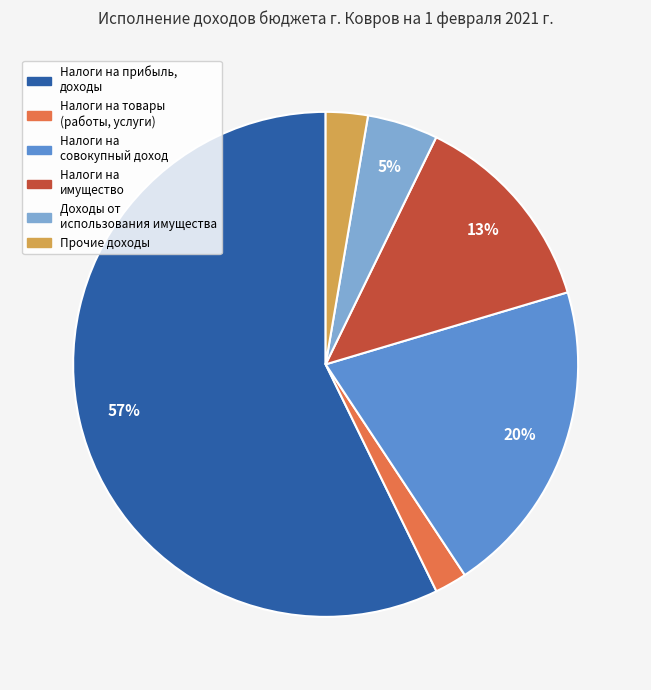

Combined, do Налоги на совокупный доход and Доходы от использования имущества account for over 50%?

No